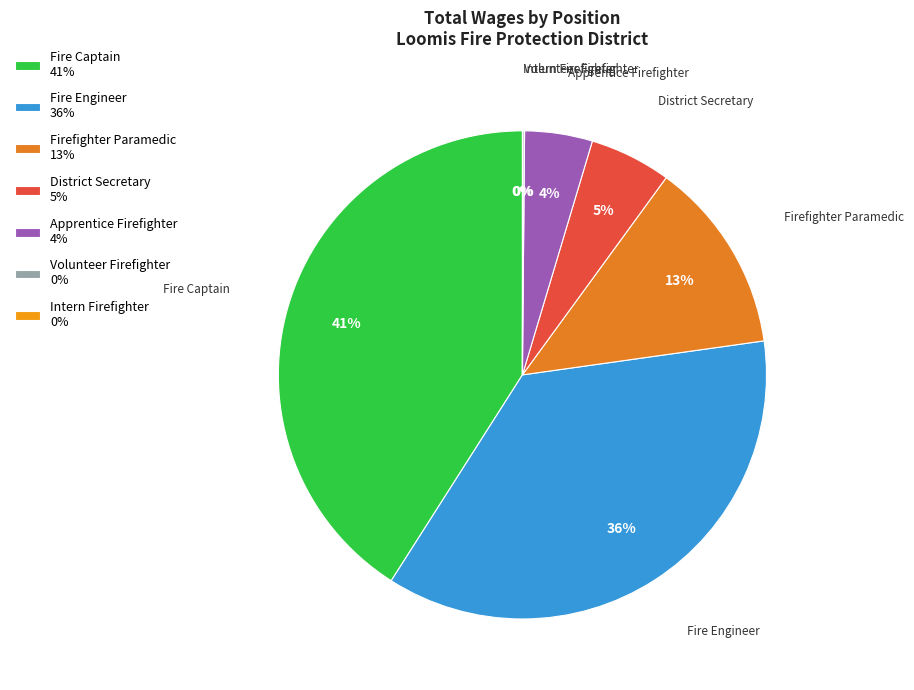

Rank the categories by value from lowest to highest.

Intern Firefighter, Volunteer Firefighter, Apprentice Firefighter, District Secretary, Firefighter Paramedic, Fire Engineer, Fire Captain